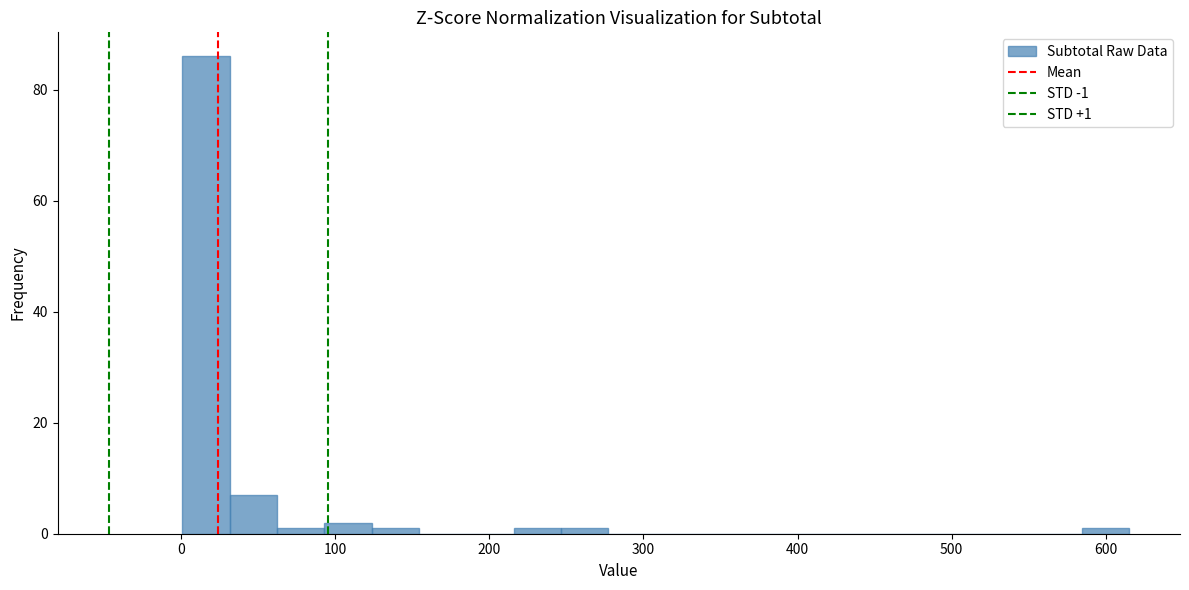

Read against the x-axis, roughly where is the centre of the tallest bar?

20